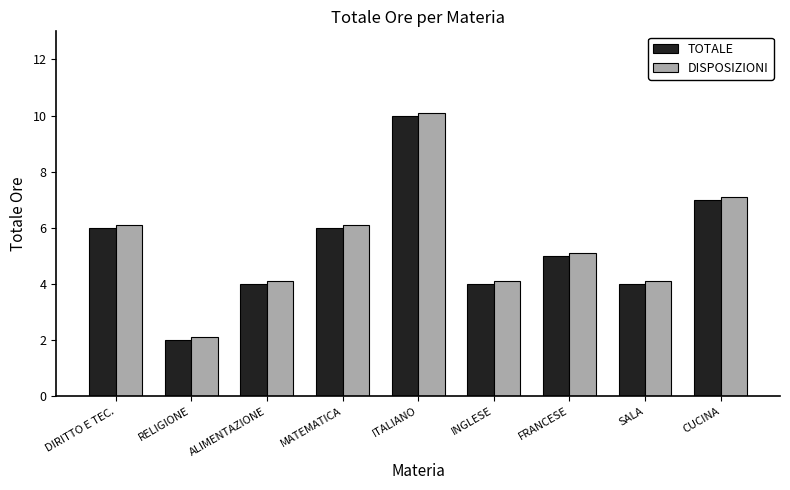

What is the difference between the maximum and minimum values in the TOTALE series?

8.0